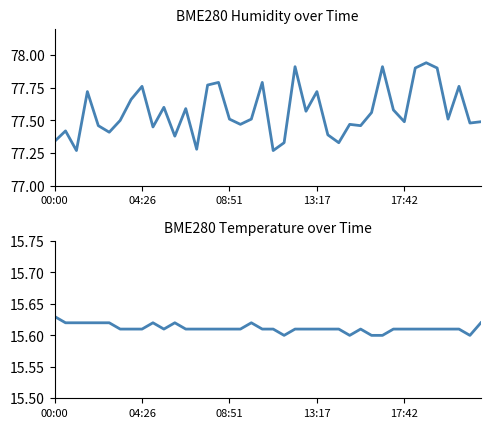

What is the lowest value of the BME280_humidity series?

77.3